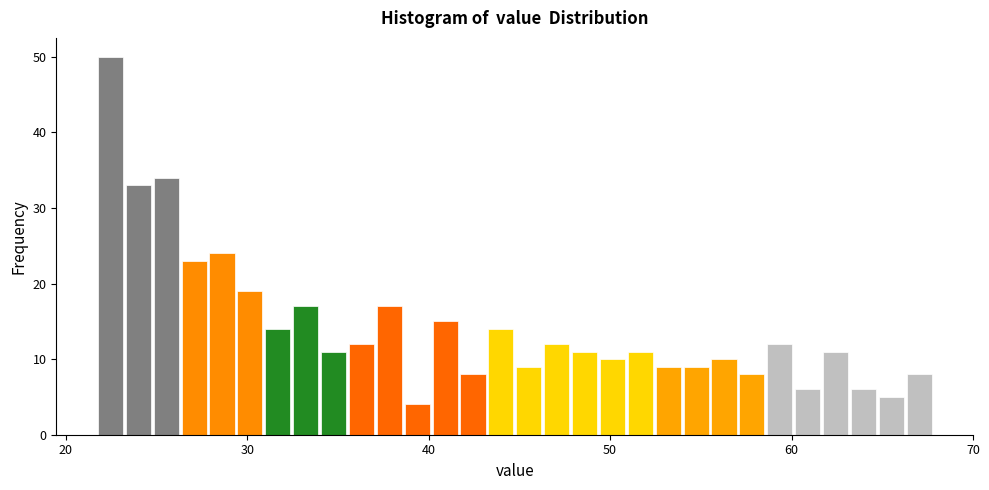

Around what value on the x-axis is the tallest bar? Give the approximate position of its centre, as read against the axis.

22